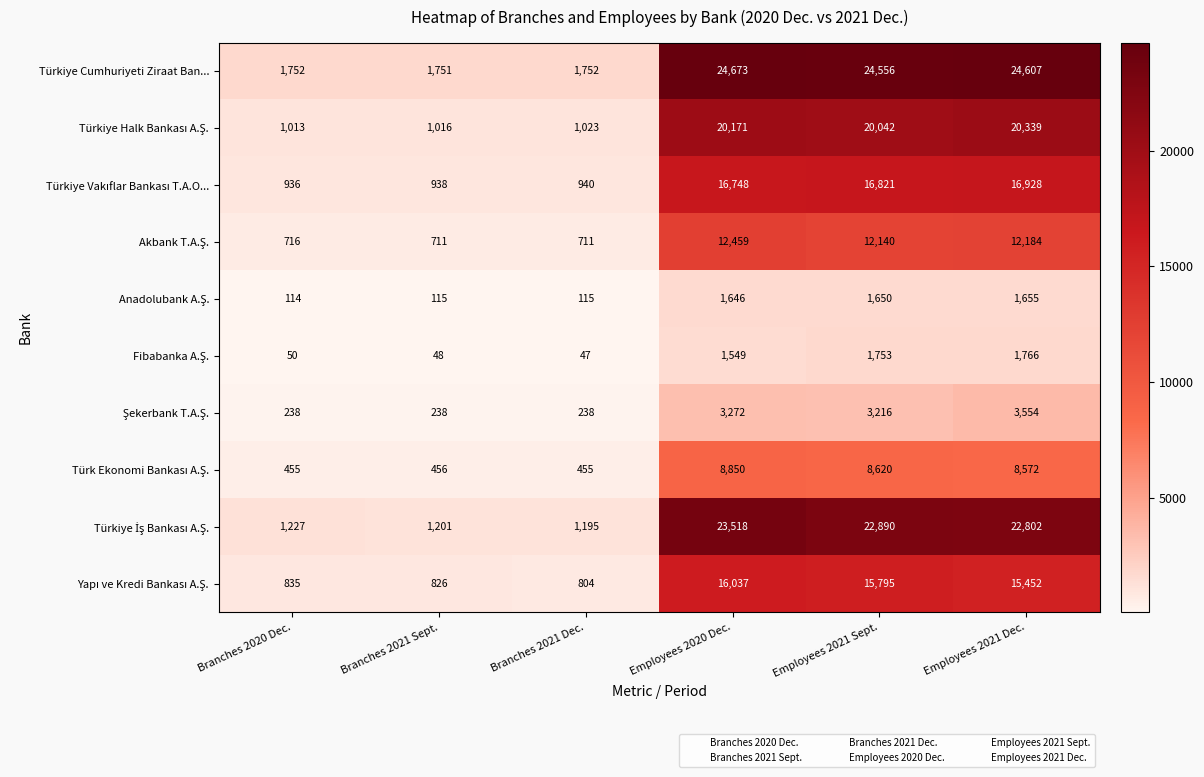

What is the sum of the Türkiye Cumhuriyeti Ziraat Ban... values at Branches 2021 Sept. and Branches 2020 Dec.?

3503